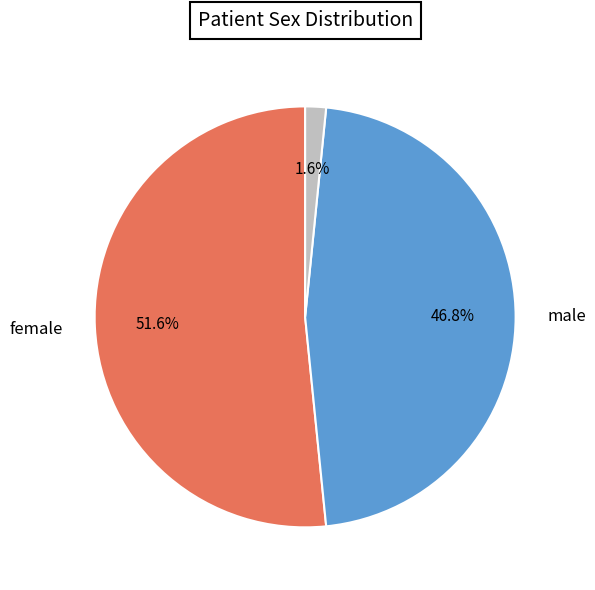

Is there a majority slice in this chart?

Yes